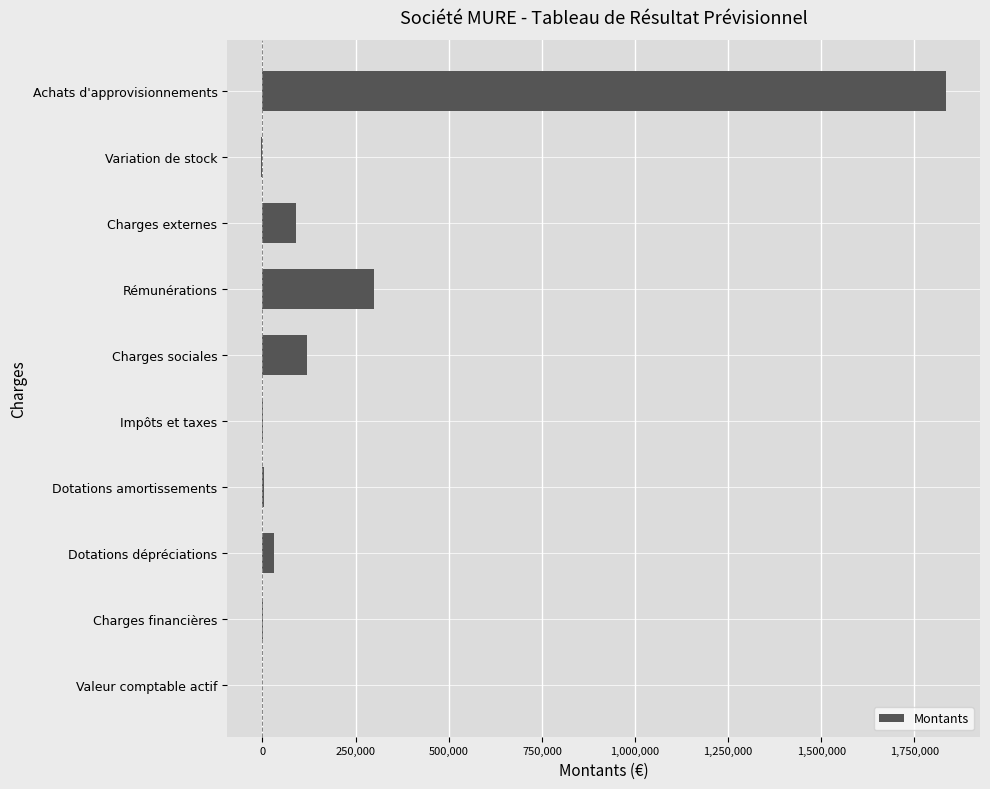

How many distinct data groups are displayed?

1